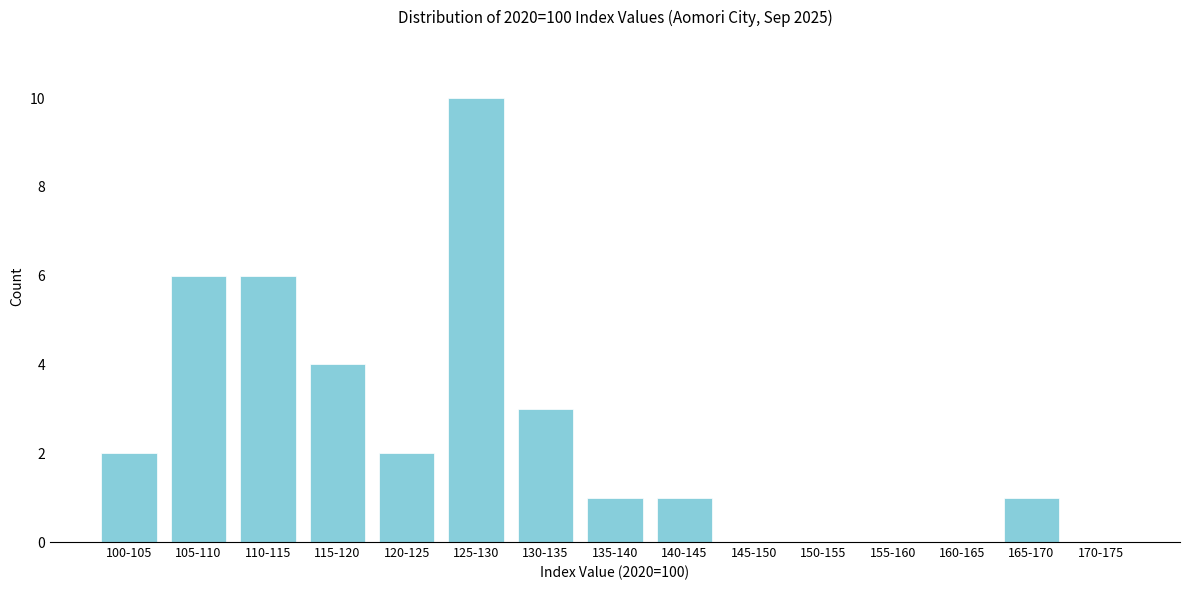

Reading left to right, list all the values displayed in this chart.

100-105=2	105-110=6	110-115=6	115-120=4	120-125=2	125-130=10	130-135=3	135-140=1	140-145=1	145-150=0	150-155=0	155-160=0	160-165=0	165-170=1	170-175=0